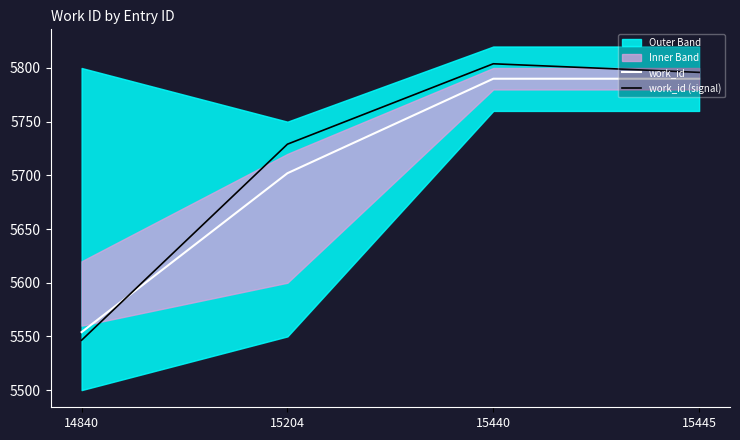

Where do work_id (signal) and work_id first cross each other?

14840 and 15204